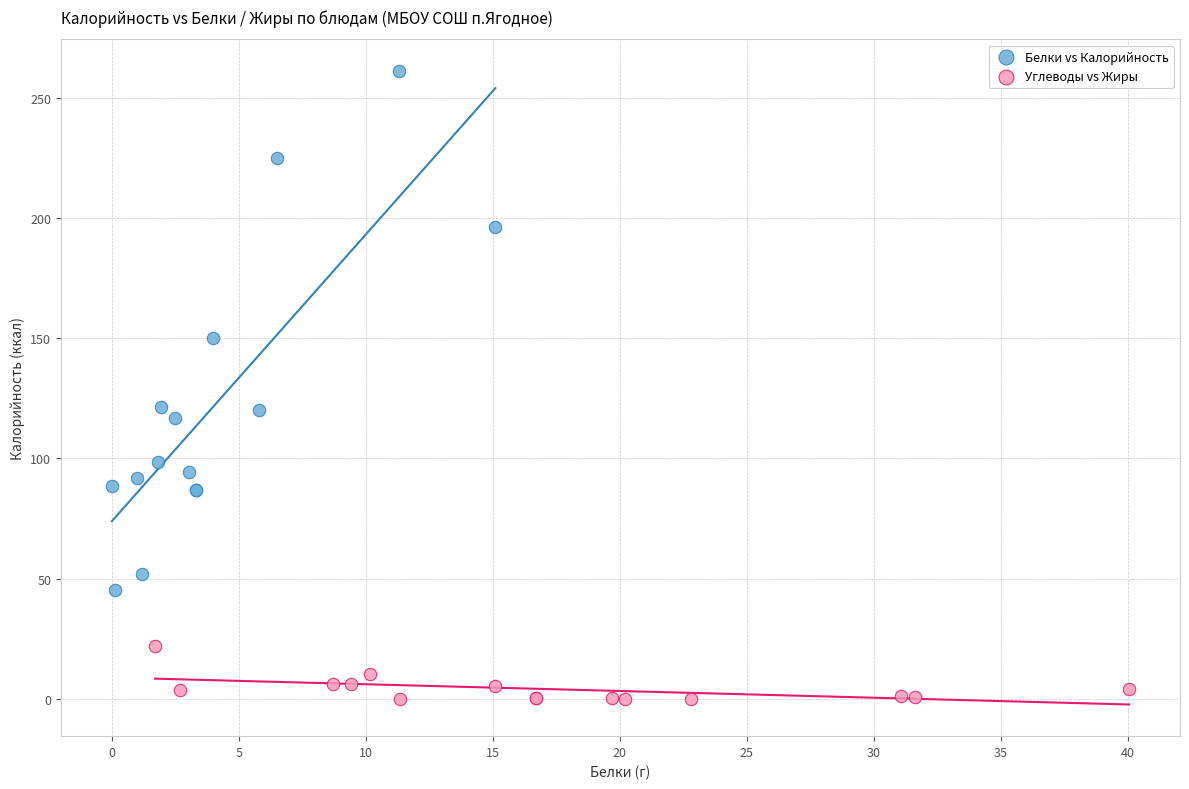

Which series reaches the minimum Y coordinate?

Углеводы vs Жиры